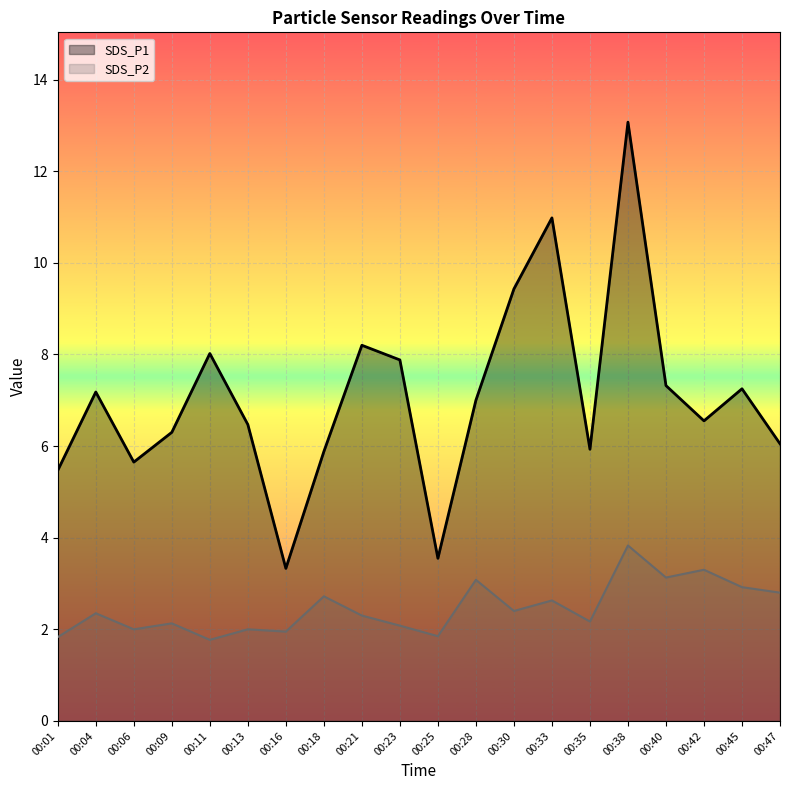

List the series in order of their peak value, highest first.

SDS_P1, SDS_P2